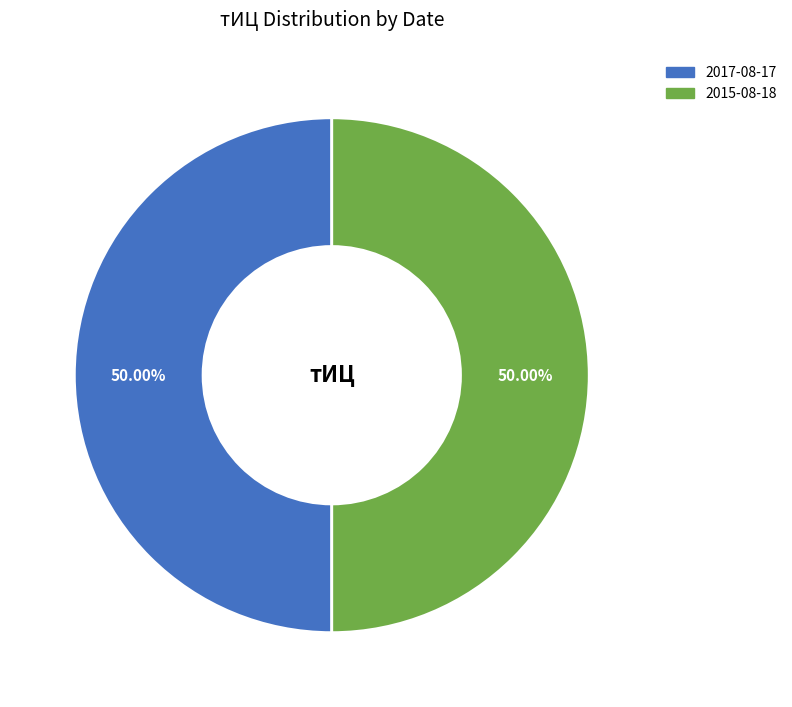

How many segments does this pie chart have?

2